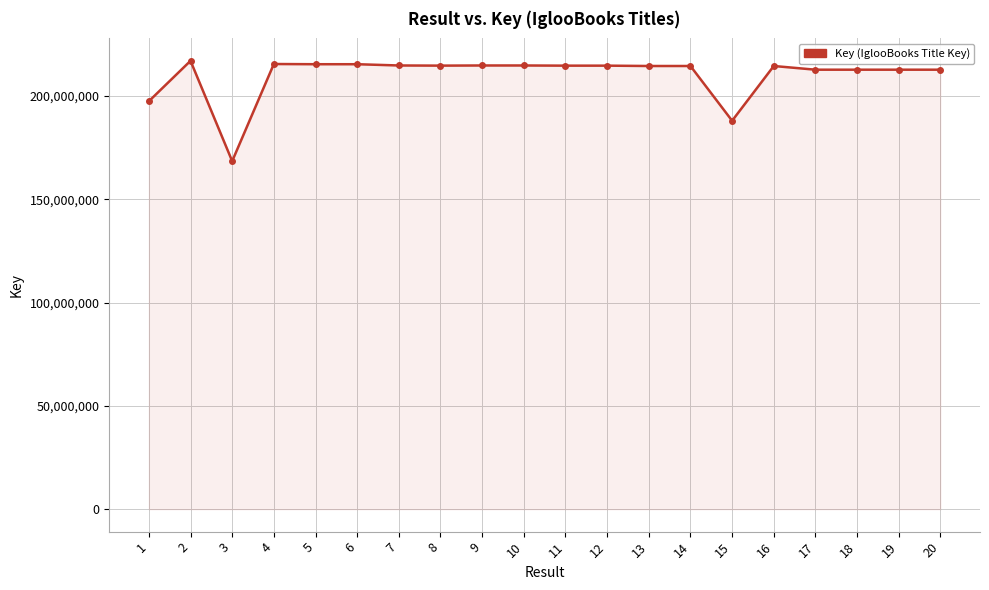

How many lines are shown in the chart?

1